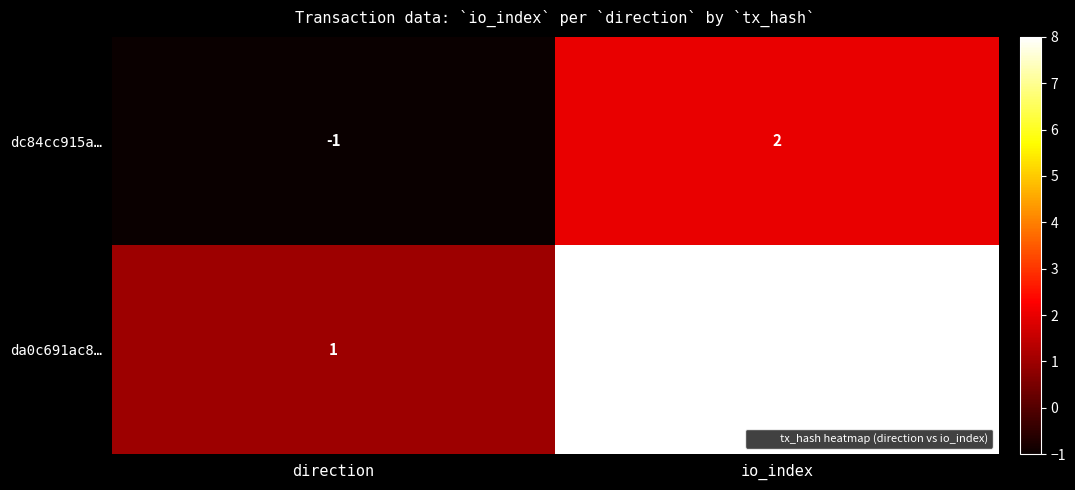

Reading left to right, extract all data points from this chart.

dc84cc915a…: -1	2
da0c691ac8…: 1	8